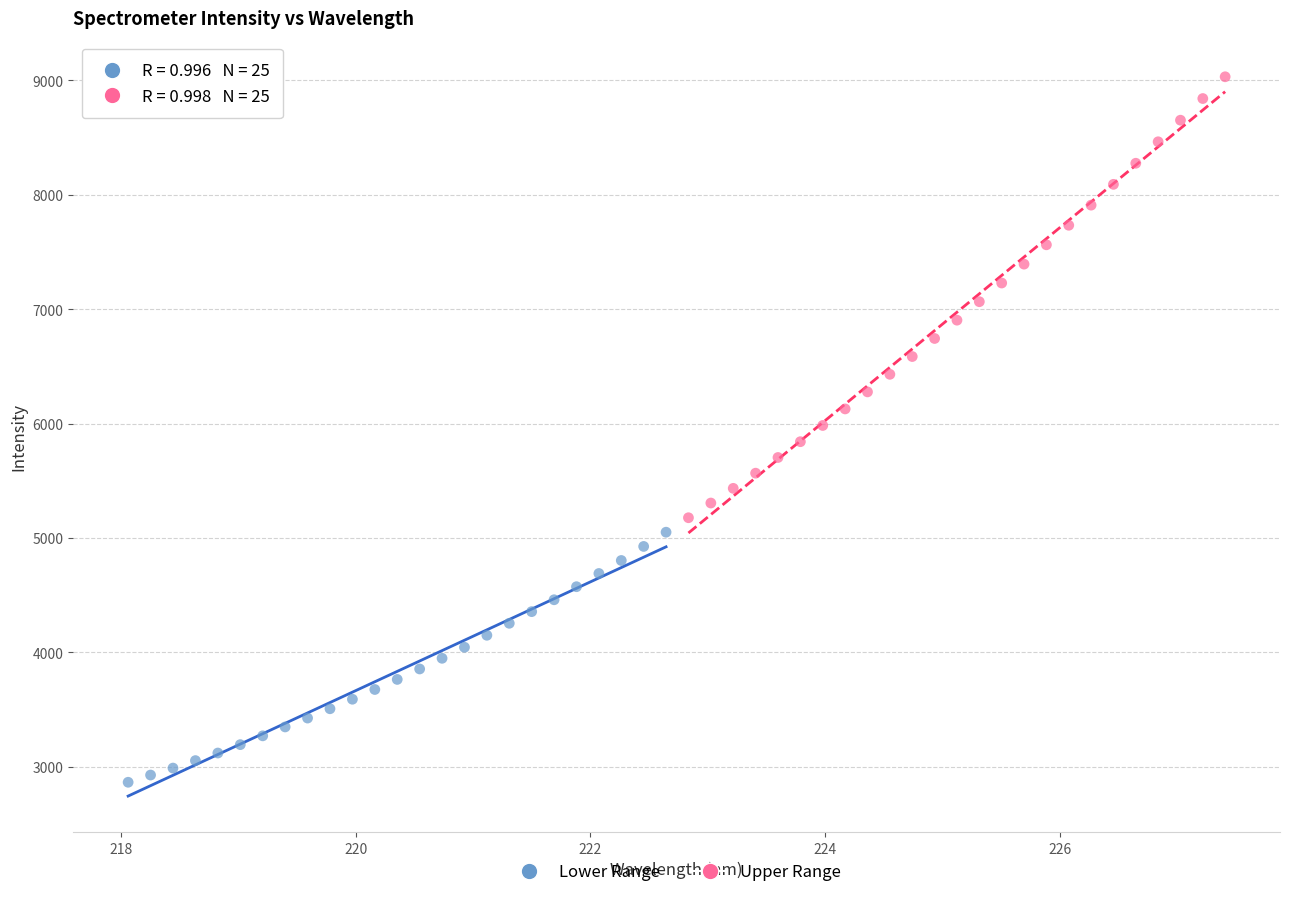

Which series has the widest spread of Y values?

Upper Range